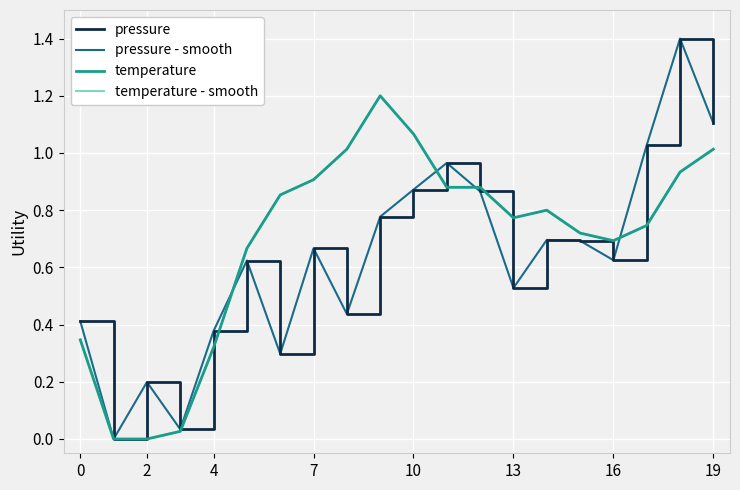

Does the chart display data point markers on the line(s)?

No